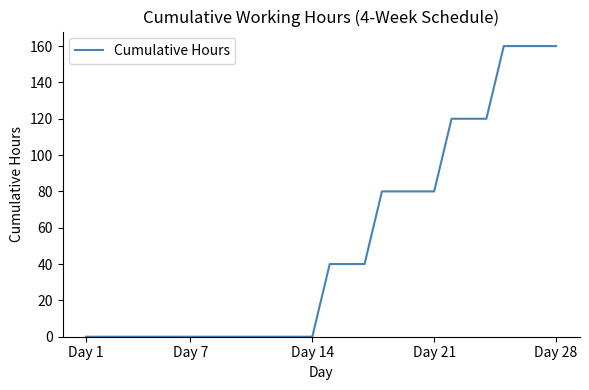

What is the difference between the maximum and minimum values?

160